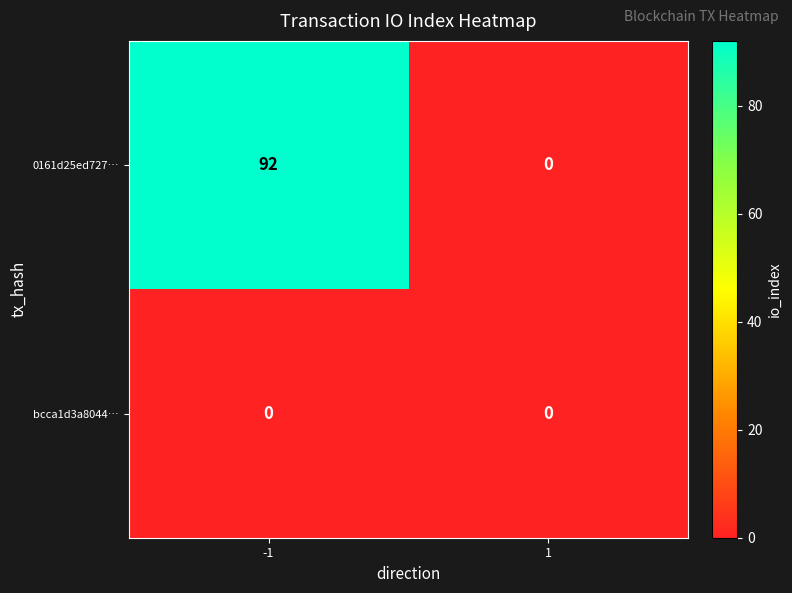

What is the total value across all series at -1?

92